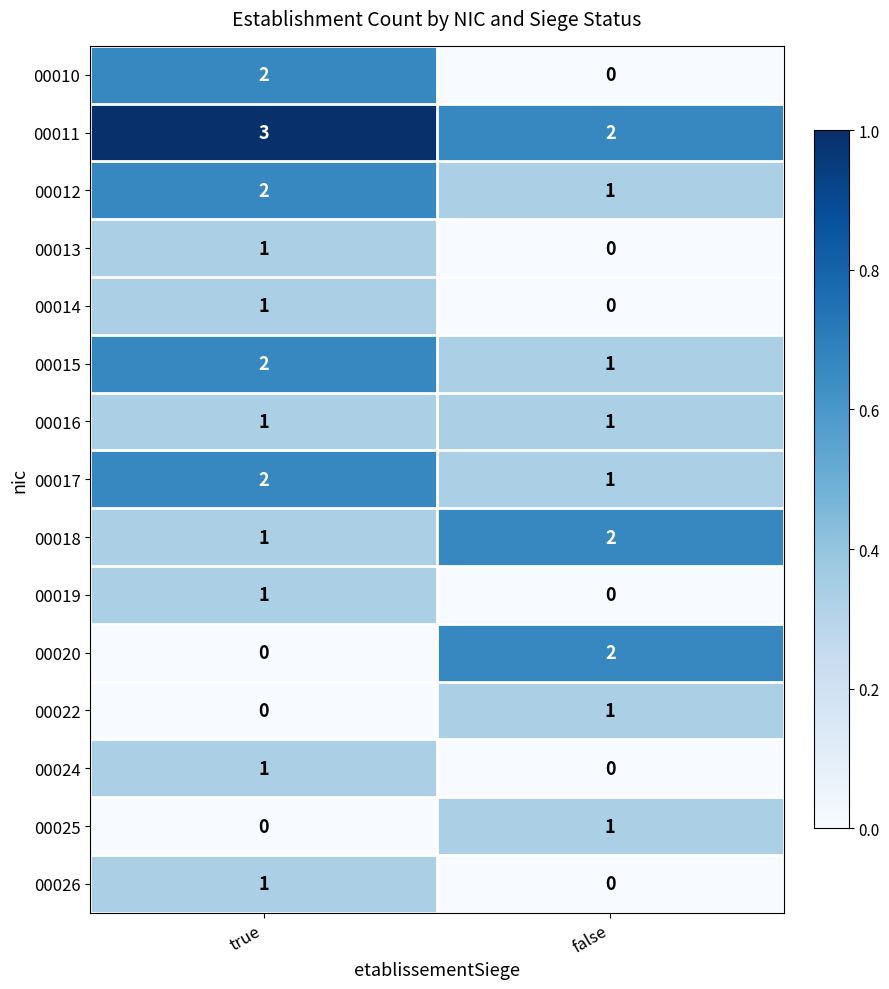

Where is 00017 nearest to the value 1?

false